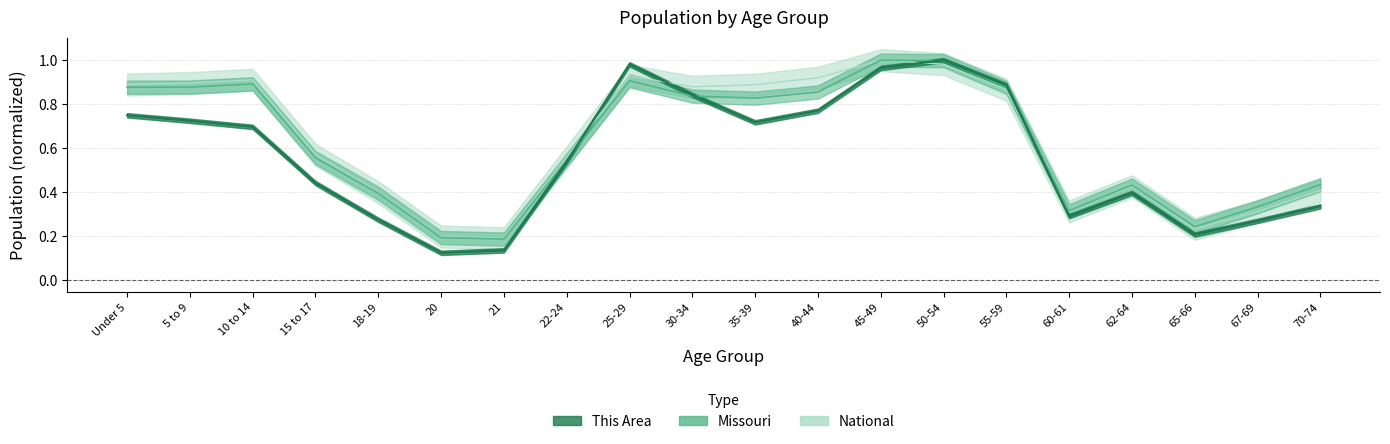

True or false: Missouri has more than 0 interior local peaks.

True